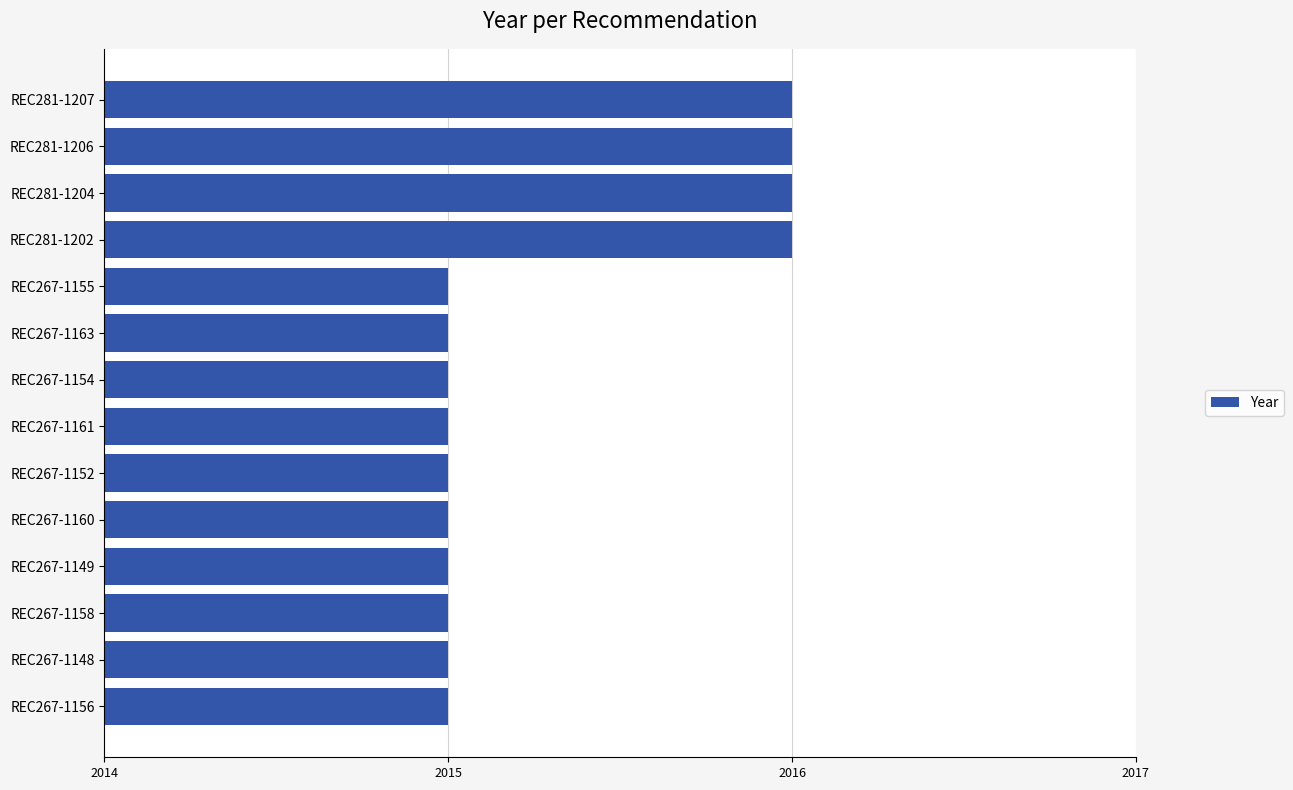

What is the label of the 10th bar from the top?

REC267-1160